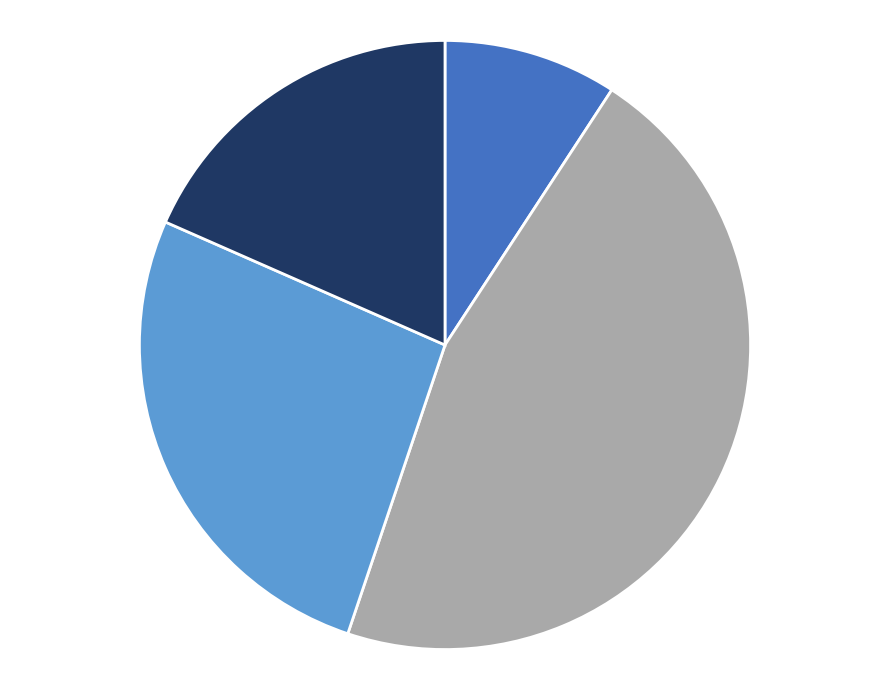

How many slices are in this pie chart?

4